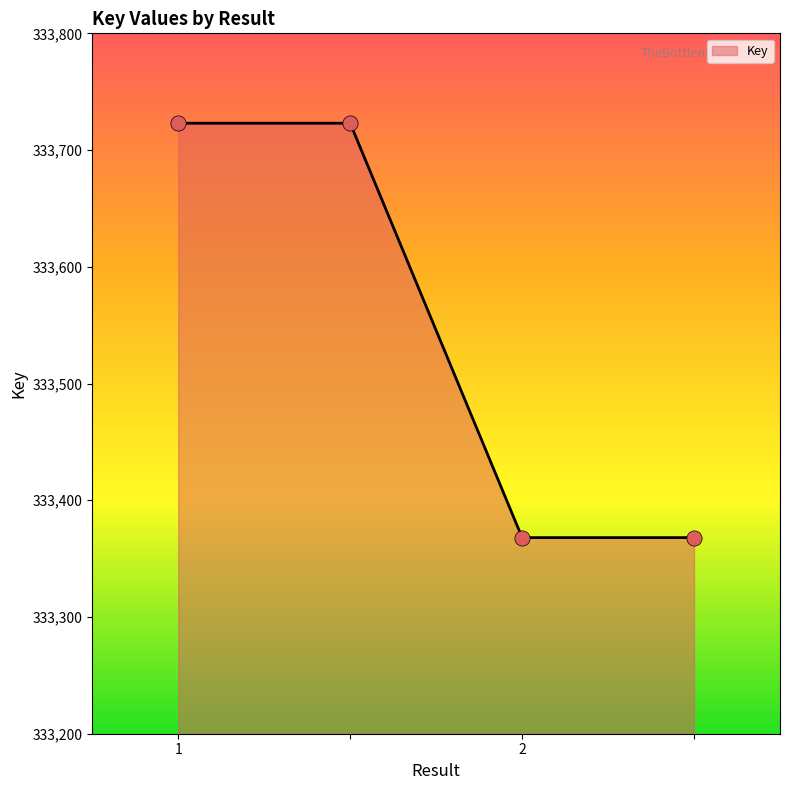

What is the sum of all values?

1334182